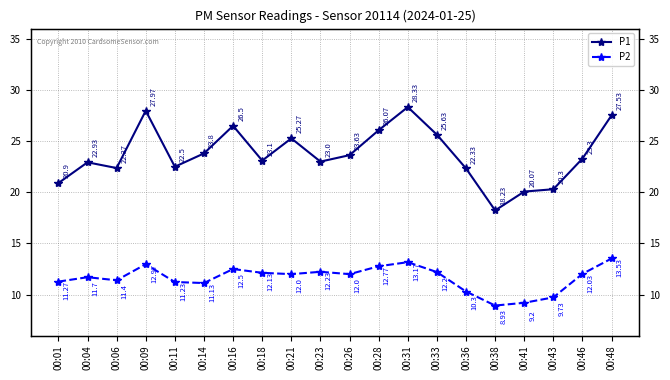

Where is the first local maximum for P2?

00:04